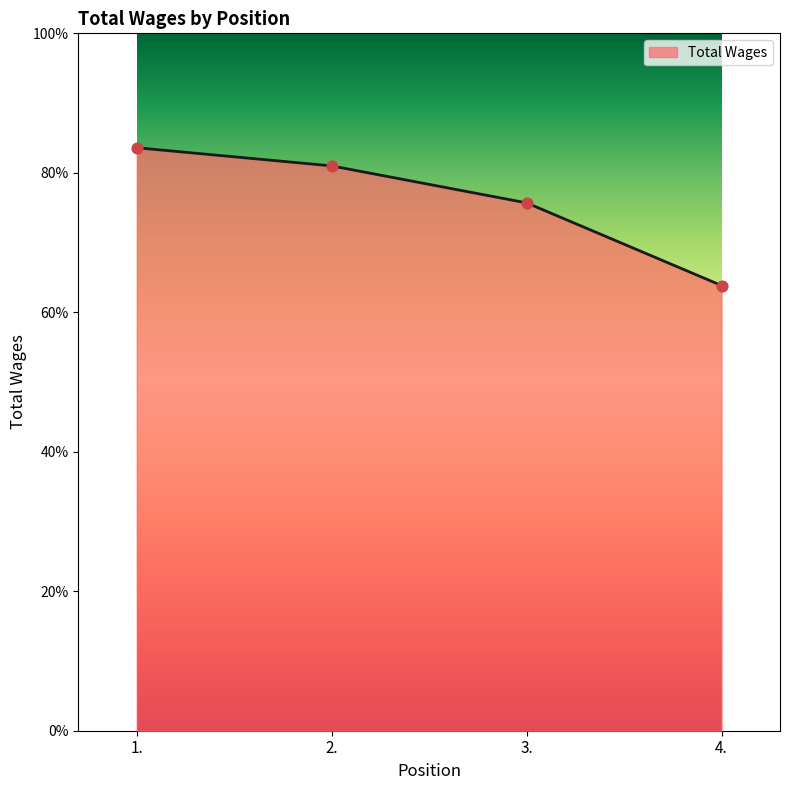

Is this an area chart (filled region under the line)?

Yes